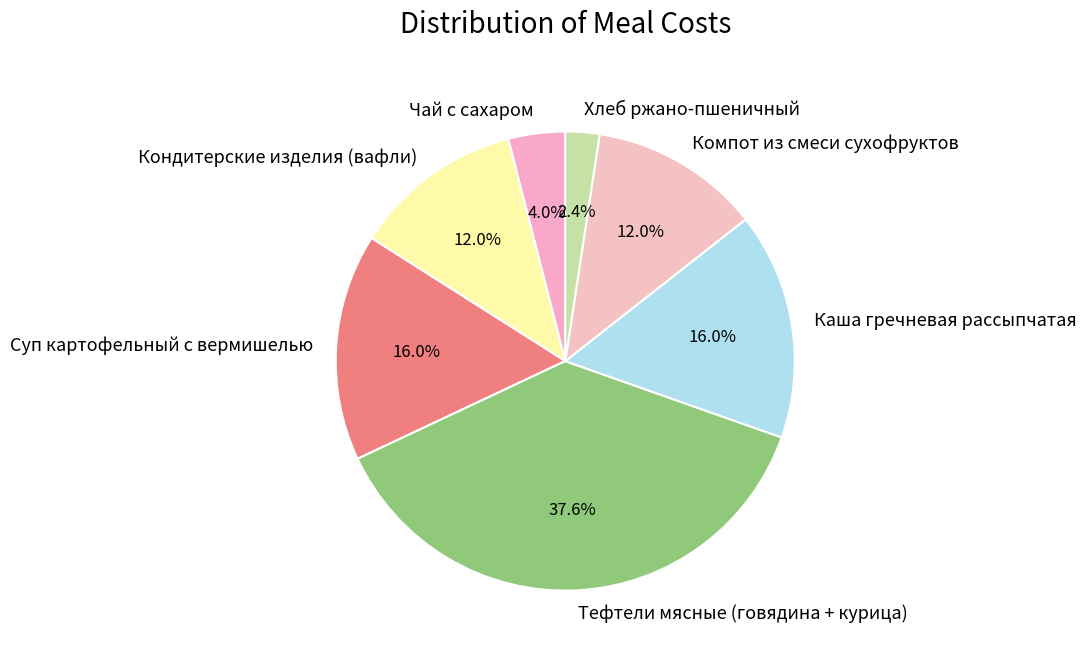

To the nearest percent, what is the difference between the Кондитерские изделия (вафли) and Хлеб ржано-пшеничный slice percentages?

10%